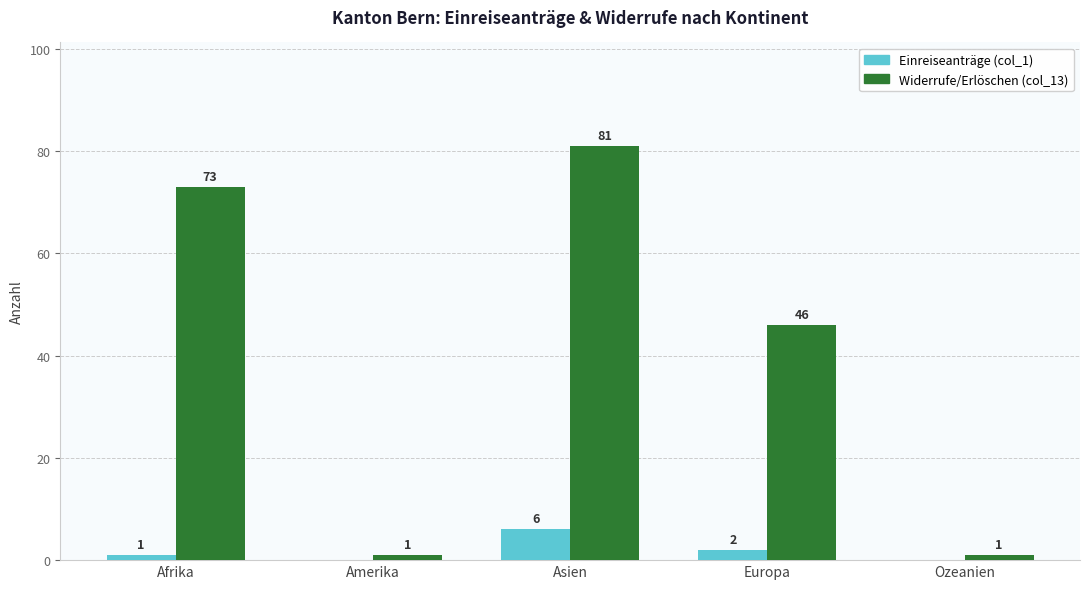

Are the bars grouped side by side (vs. stacked)?

Yes